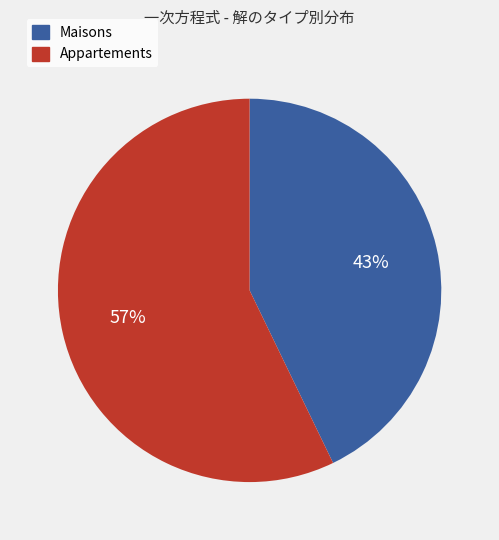

To the nearest percent, what is the difference between the largest and smallest slice percentages?

14%